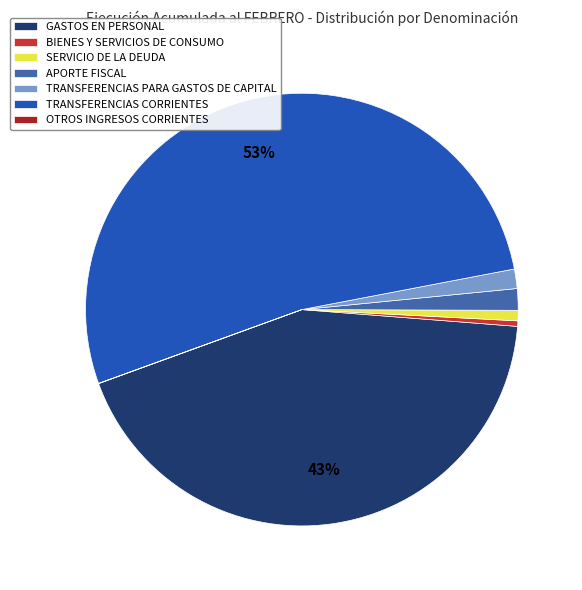

Which slice is the largest?

TRANSFERENCIAS CORRIENTES